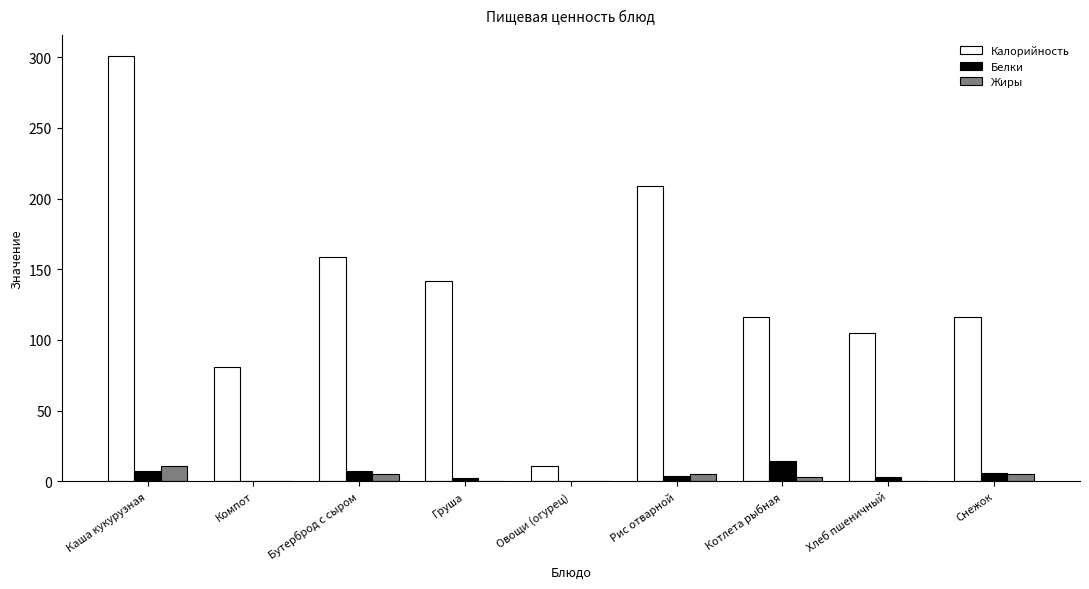

At which category is the sum across all series the highest?

Каша кукурузная